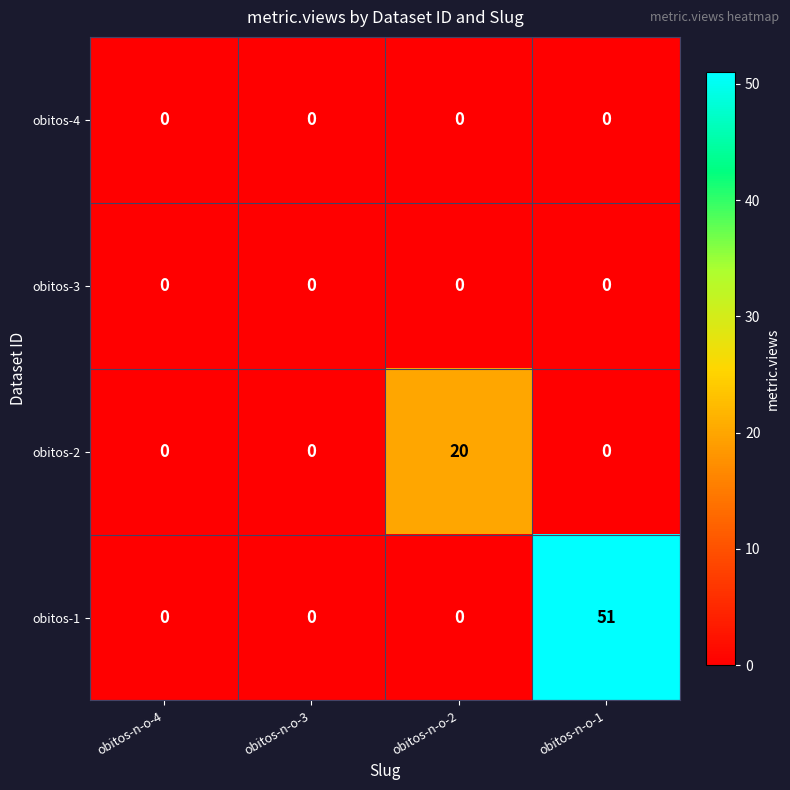

Reading left to right, extract all data points from this chart.

obitos-4: 0	0	0	0
obitos-3: 0	0	0	0
obitos-2: 0	0	20	0
obitos-1: 0	0	0	51